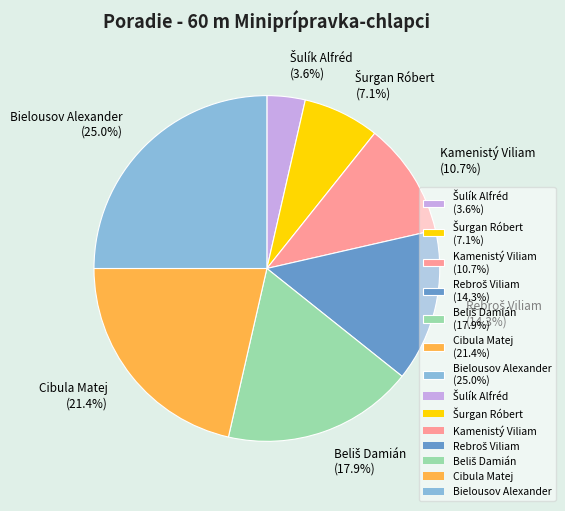

Is there any slice that represents more than half of the pie?

No